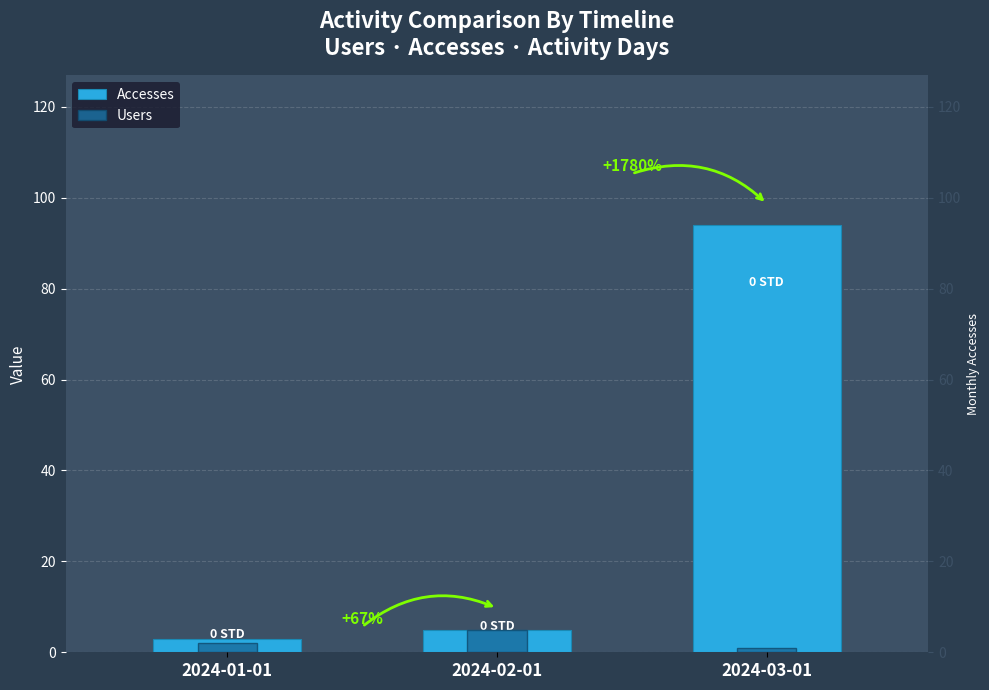

What position from the right is 2024-02-01?

2